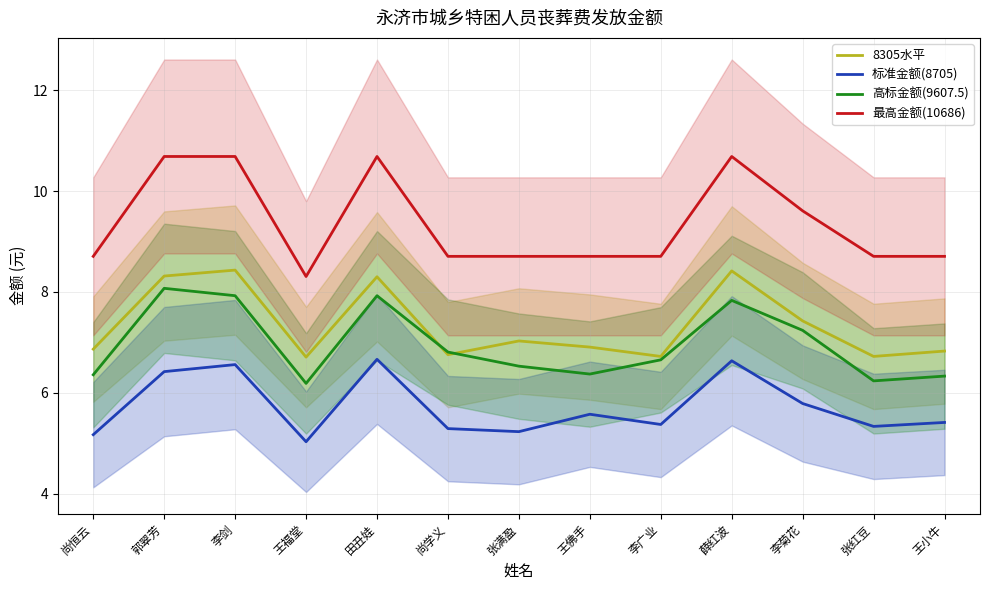

Reading left to right, list all the values displayed in this chart.

8305水平: 6.9	8.3	8.4	6.7	8.3	6.8	7.0	6.9	6.7	8.4	7.4	6.7	6.8
标准金额(8705): 5.2	6.4	6.6	5.0	6.7	5.3	5.2	5.6	5.4	6.6	5.8	5.3	5.4
高标金额(9607.5): 6.4	8.1	7.9	6.2	7.9	6.8	6.5	6.4	6.7	7.8	7.2	6.2	6.3
最高金额(10686): 8.7	10.7	10.7	8.3	10.7	8.7	8.7	8.7	8.7	10.7	9.6	8.7	8.7